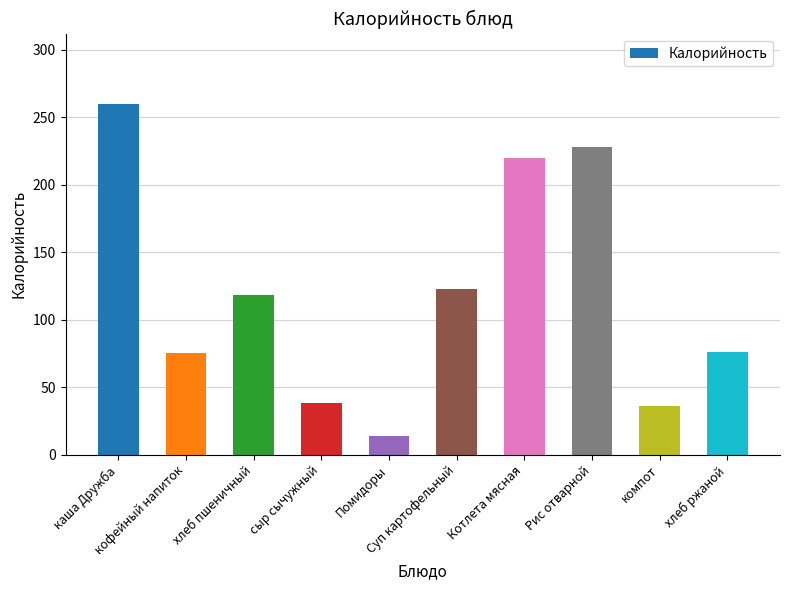

What is the difference between the maximum and minimum values?

246